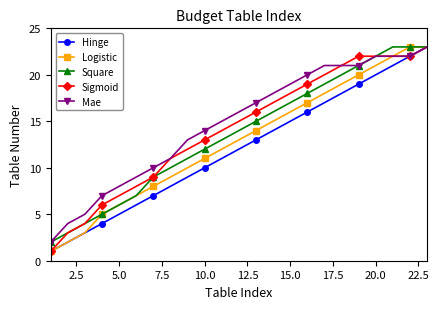

What is the difference between the maximum and minimum values in the Mae series?

21